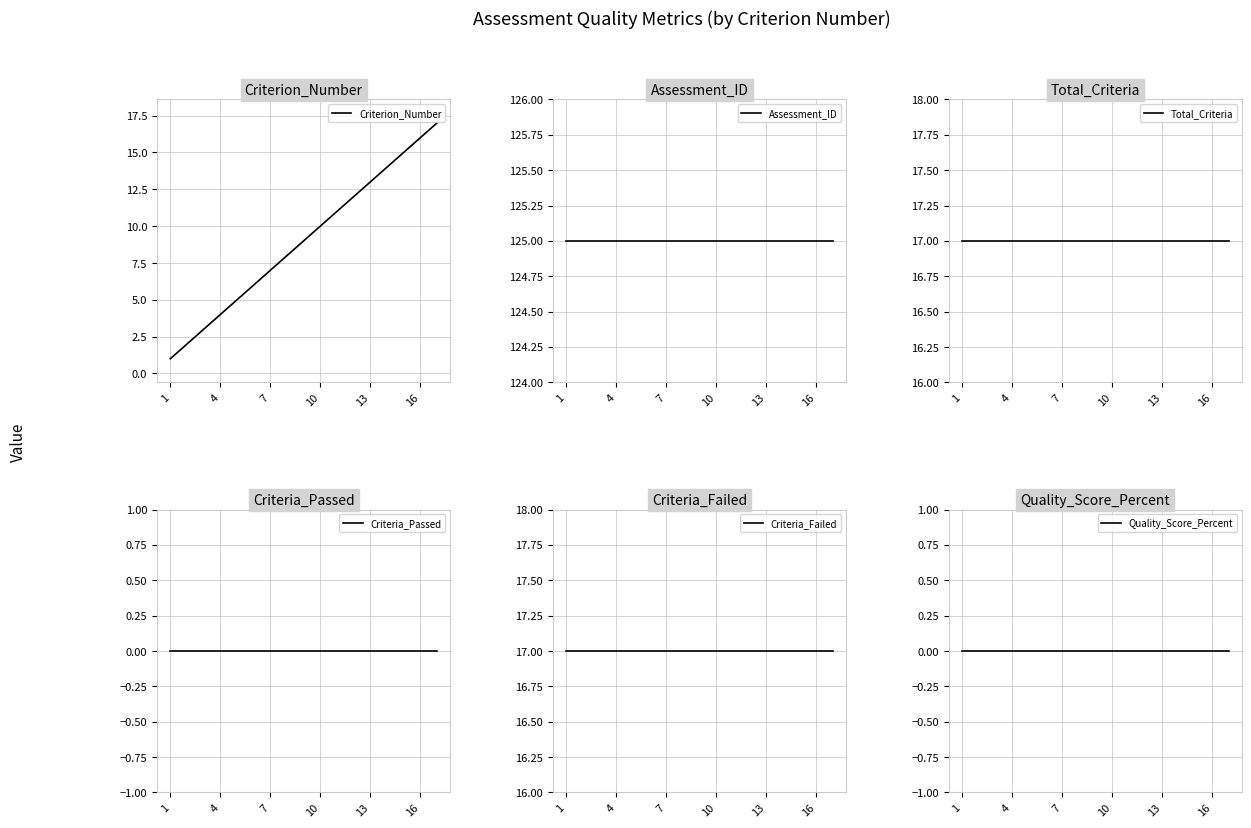

True or false: Criteria_Failed and Quality_Score_Percent intersect in this chart.

False